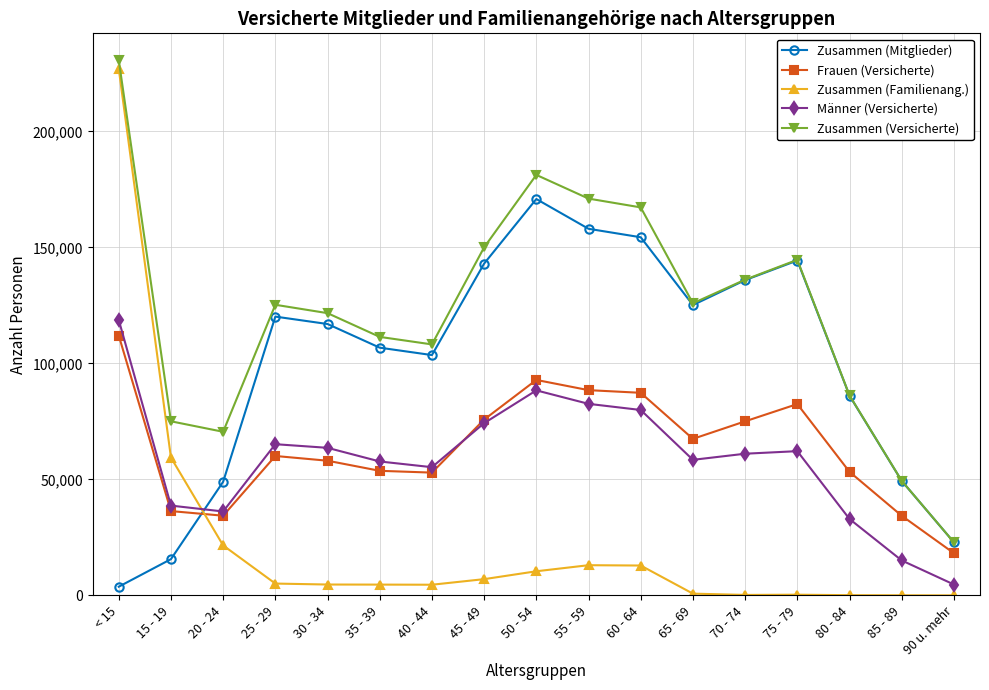

Which series has the widest spread of values?

Zusammen (Familienang.)